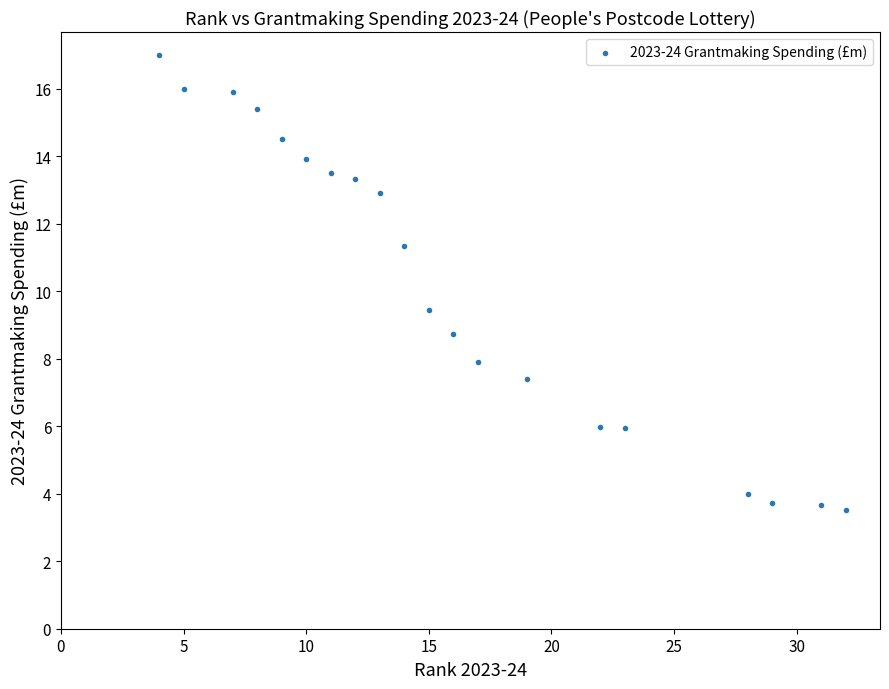

What is the range of X values (max minus min)?

28.0